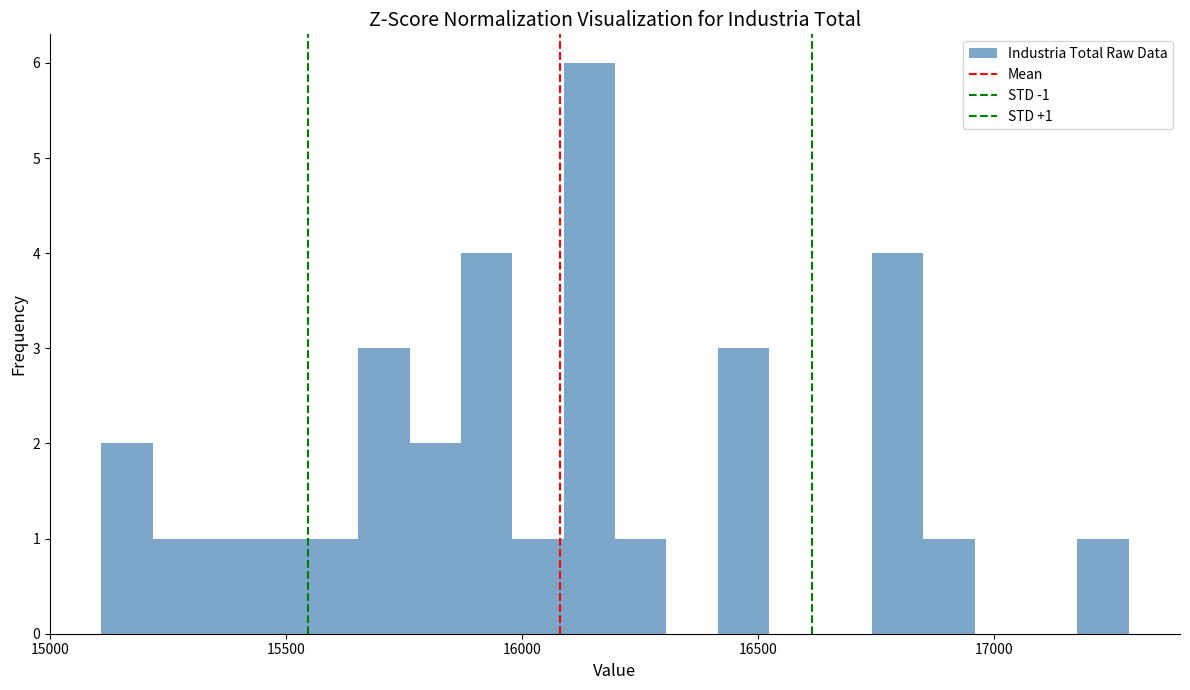

Around what value on the x-axis is the tallest bar? Give the approximate position of its centre, as read against the axis.

16150